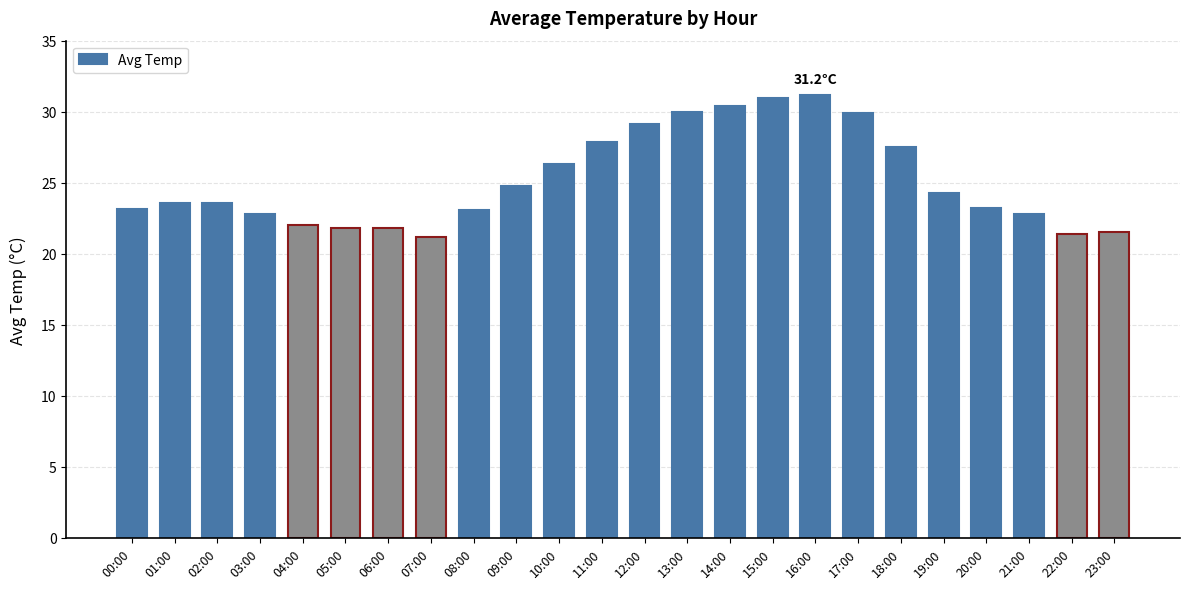

At which label does the data first exceed 23?

00:00